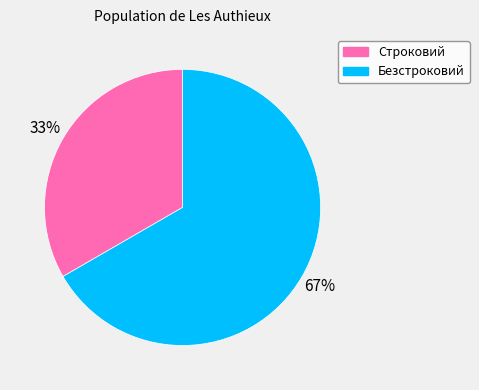

To the nearest percent, what is the combined percentage of Безстроковий and Строковий?

100%